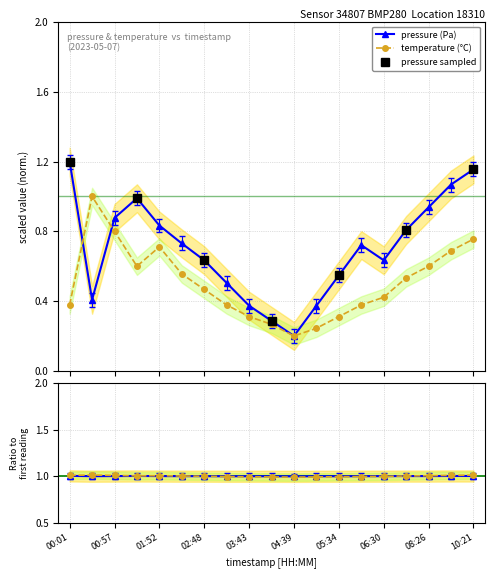

In temperature (°C), how many points are lower than both neighbors (excluding endpoints)?

2